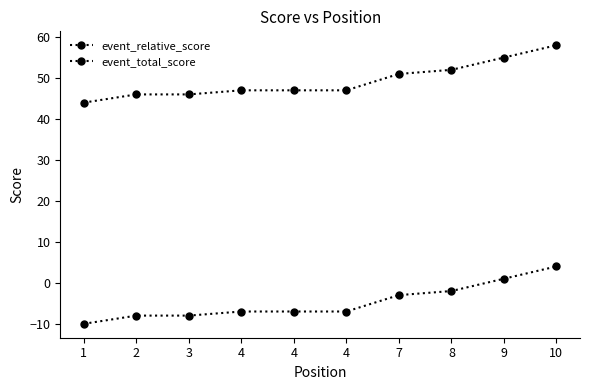

Which series changed the most between 1 and 8?

event_relative_score